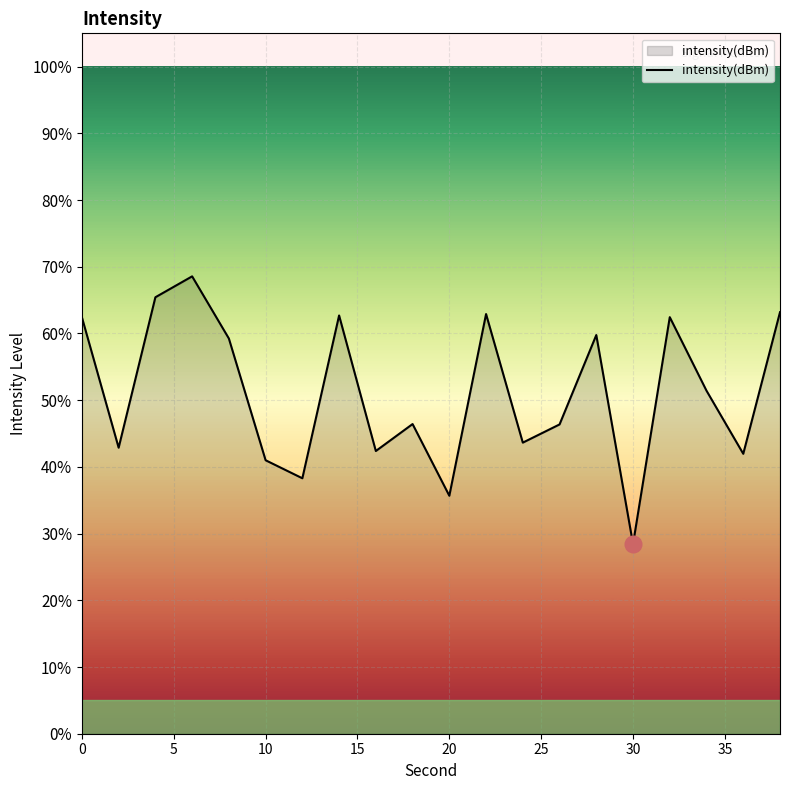

Count the number of categories in the chart.

20